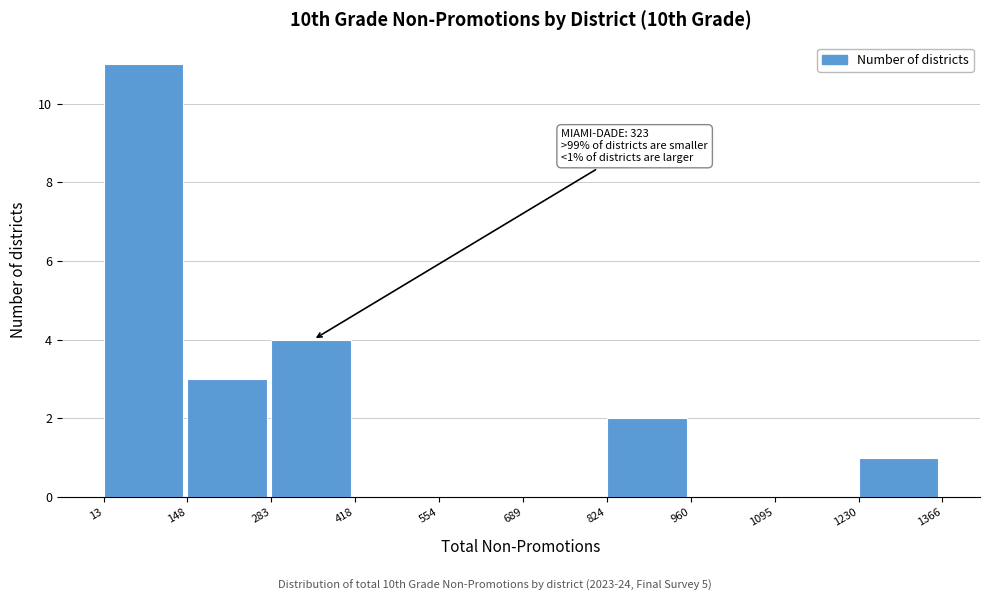

Over which range of the x-axis is the bar tallest?

13 to 148